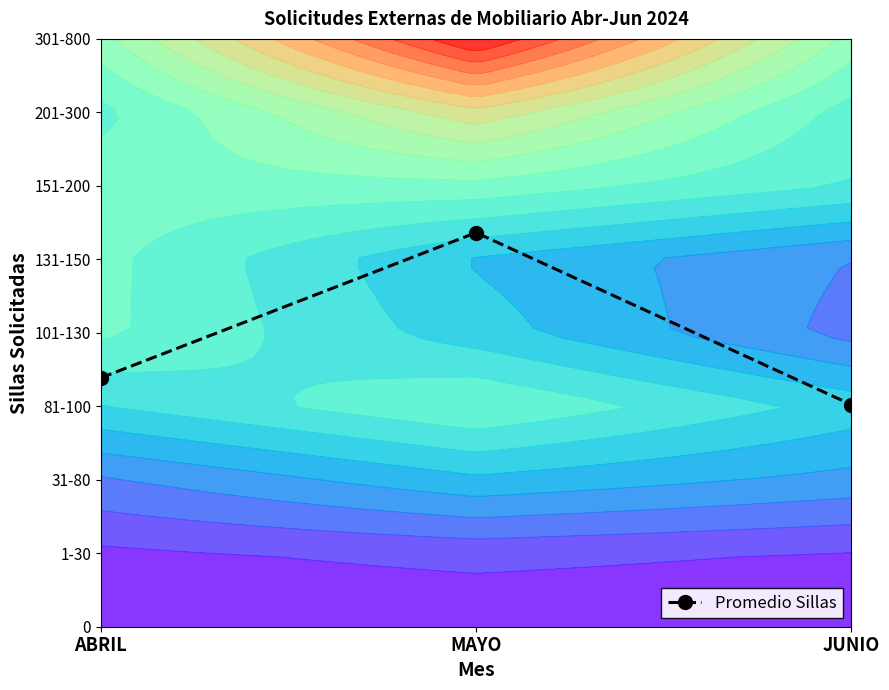

What is the sum of the values at MAYO and JUNIO?

8.4